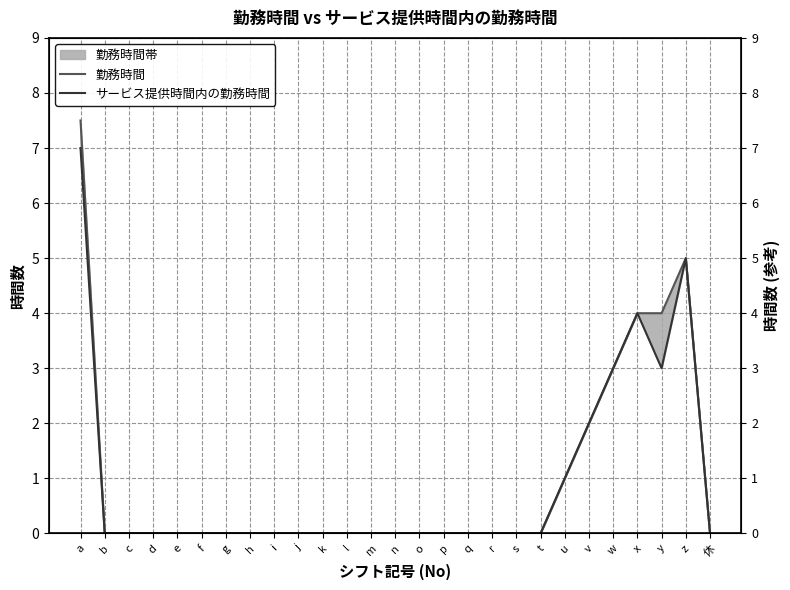

Reading right to left, list all the values displayed in this chart.

勤務時間: 休=0.0	z=5.0	y=4.0	x=4.0	w=3.0	v=2.0	u=1.0	t=0.0	s=0.0	r=0.0	q=0.0	p=0.0	o=0.0	n=0.0	m=0.0	l=0.0	k=0.0	j=0.0	i=0.0	h=0.0	g=0.0	f=0.0	e=0.0	d=0.0	c=0.0	b=0.0	a=7.5
サービス提供時間内の勤務時間: 休=0.0	z=5.0	y=3.0	x=4.0	w=3.0	v=2.0	u=1.0	t=0.0	s=0.0	r=0.0	q=0.0	p=0.0	o=0.0	n=0.0	m=0.0	l=0.0	k=0.0	j=0.0	i=0.0	h=0.0	g=0.0	f=0.0	e=0.0	d=0.0	c=0.0	b=0.0	a=7.0